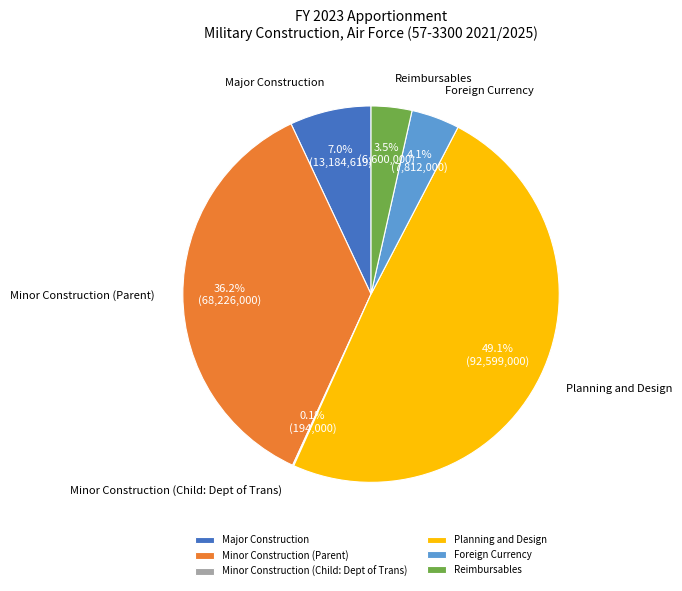

Is Foreign Currency the majority of the pie?

No